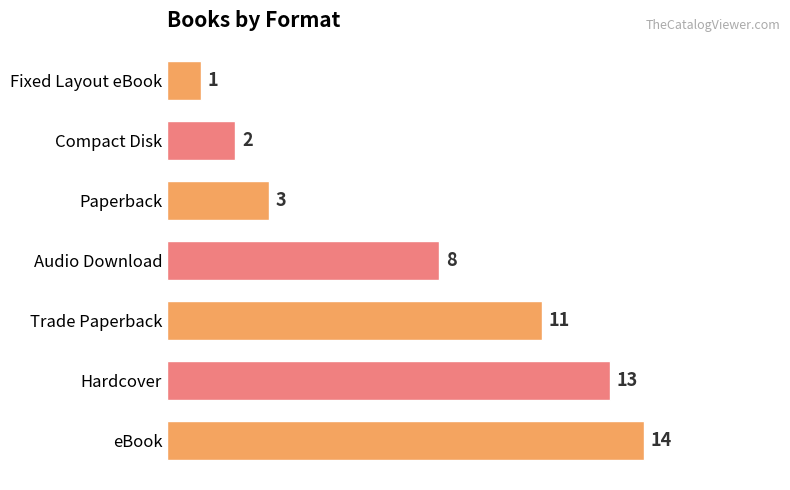

How many bars are there in total?

7